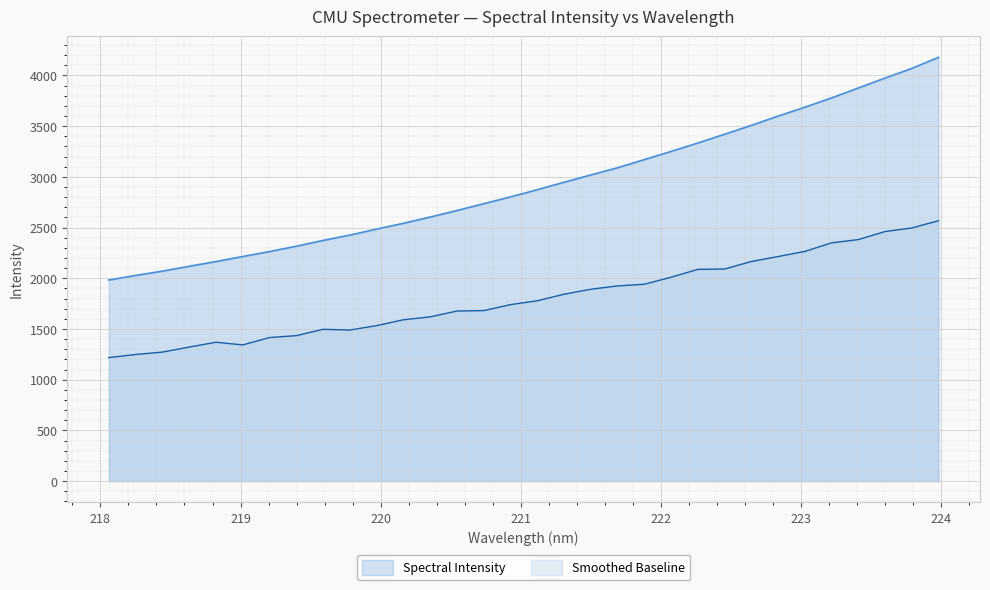

What is the change in value from 219.7801 to 222.0721?

+825.1